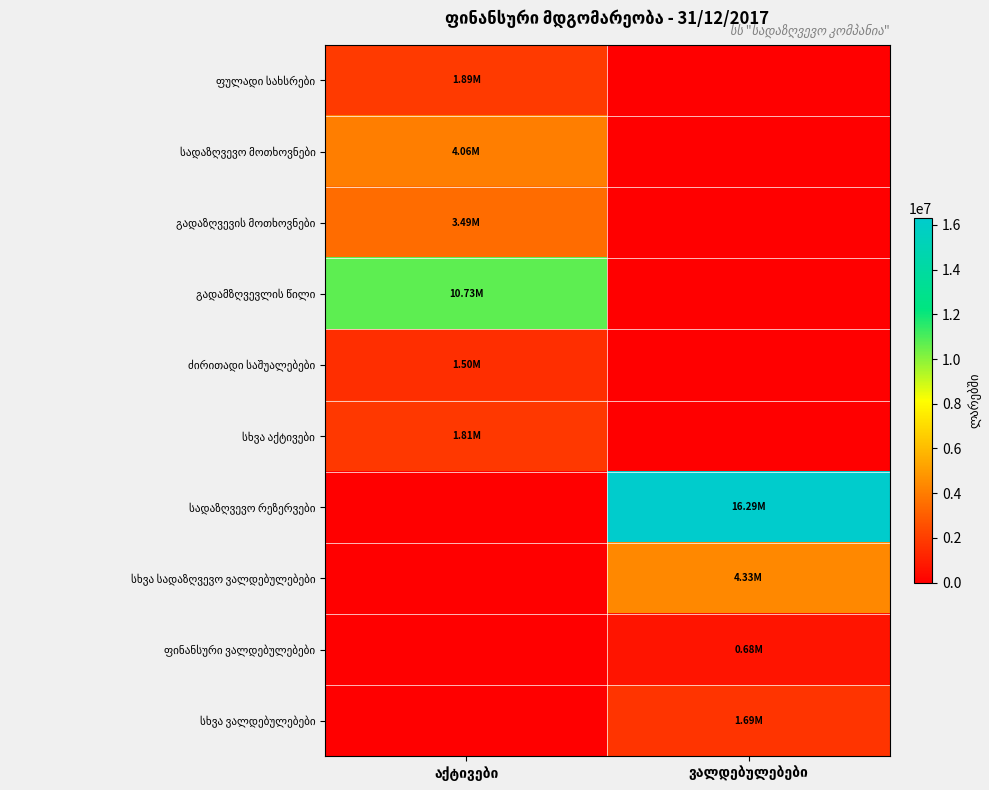

The value of გადამზღვევლის წილი at აქტივები is 4867327.6. True or false?

False